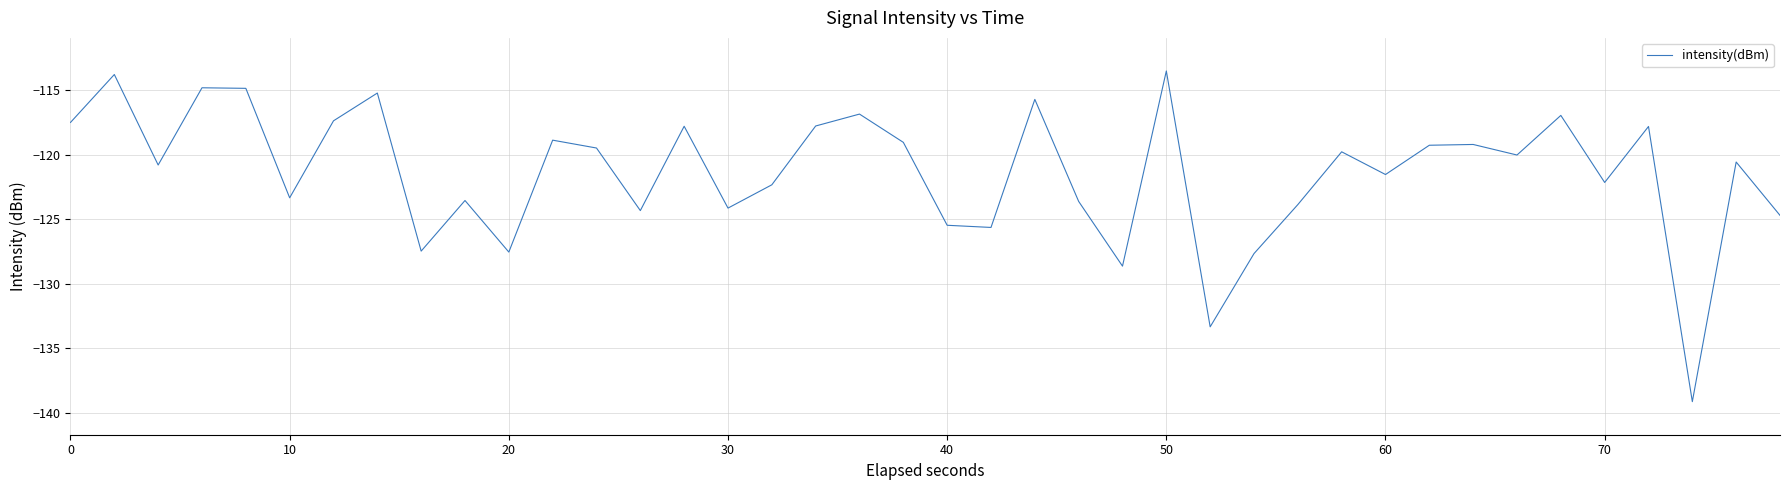

What is the maximum value shown in the chart?

-113.5